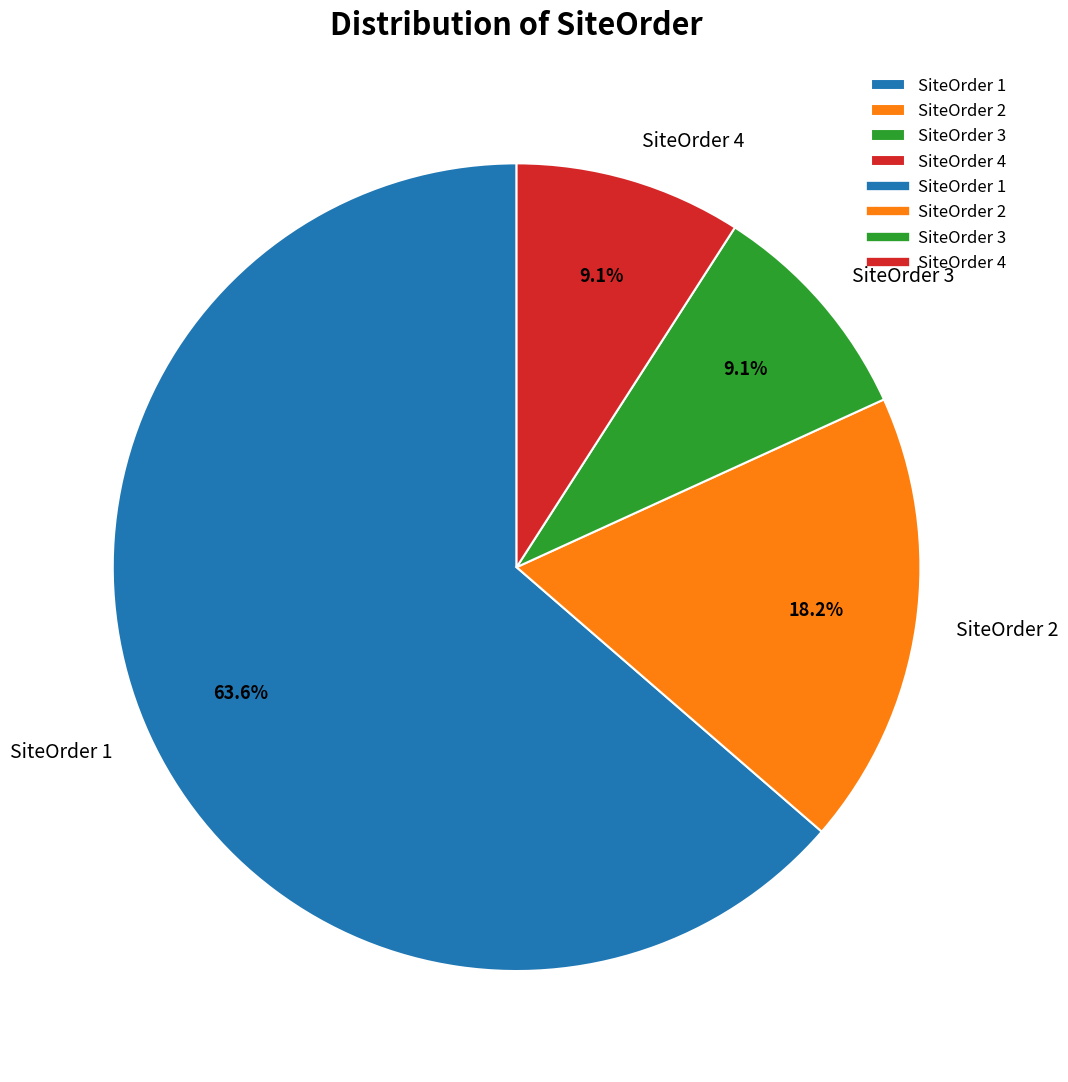

To the nearest percent, what is the average slice percentage?

25%